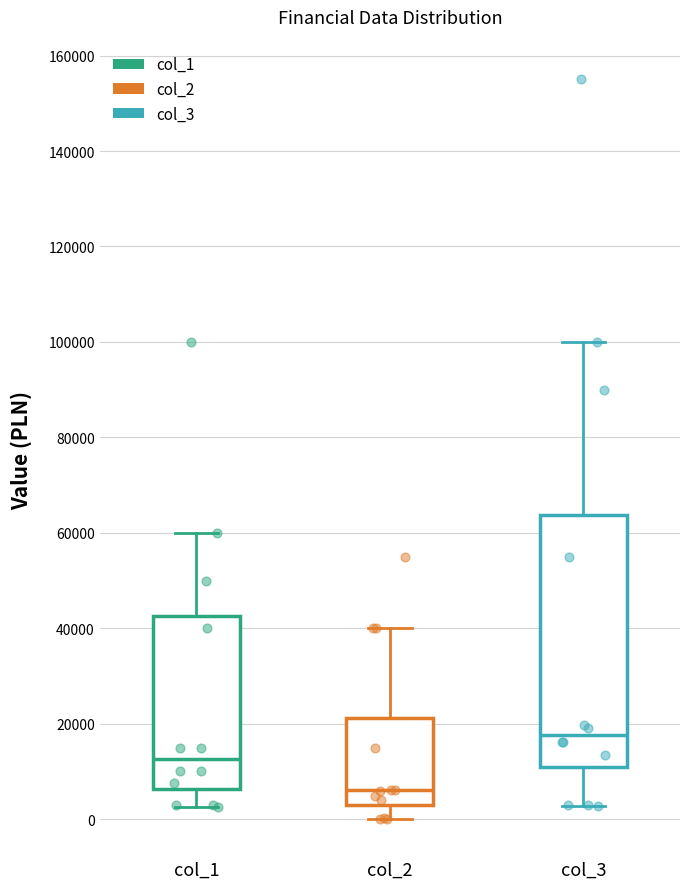

Reading left to right, read every box against the y-axis: the position of its median line, the range the box covers, and the ends of its whiskers. The values are not printed on the chart, so give them approximately, as read against the axis.

col_1: median 12000, box 6000 to 42000, whiskers 2000 to 60000
col_2: median 6000, box 4000 to 22000, whiskers 0 to 40000
col_3: median 18000, box 10000 to 64000, whiskers 2000 to 100000